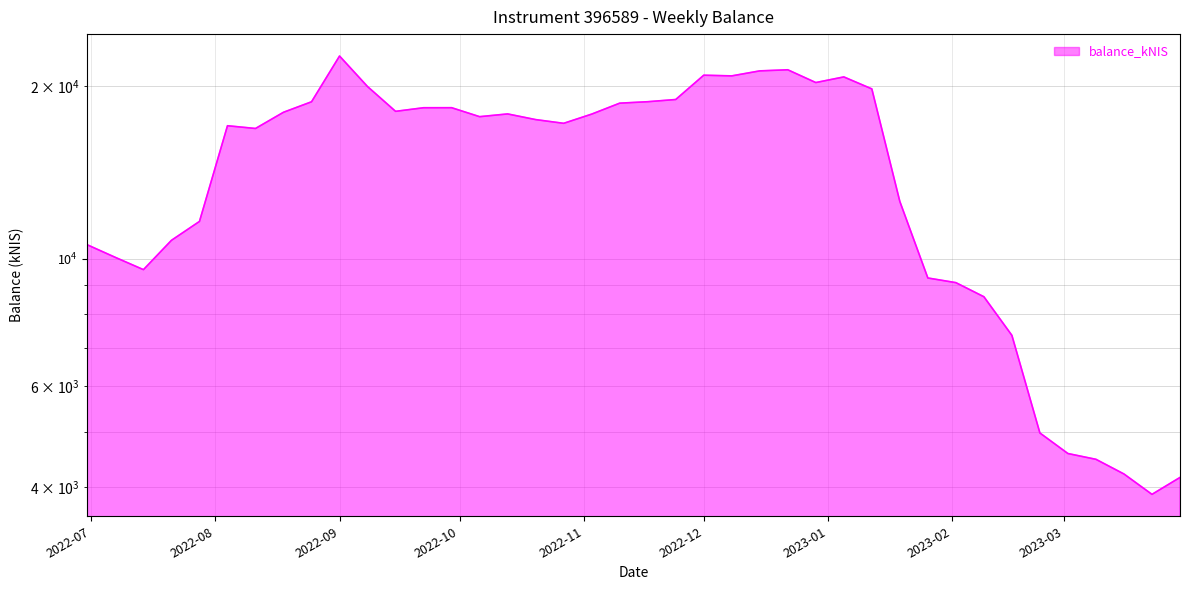

What is the maximum value shown in the chart?

22549.7